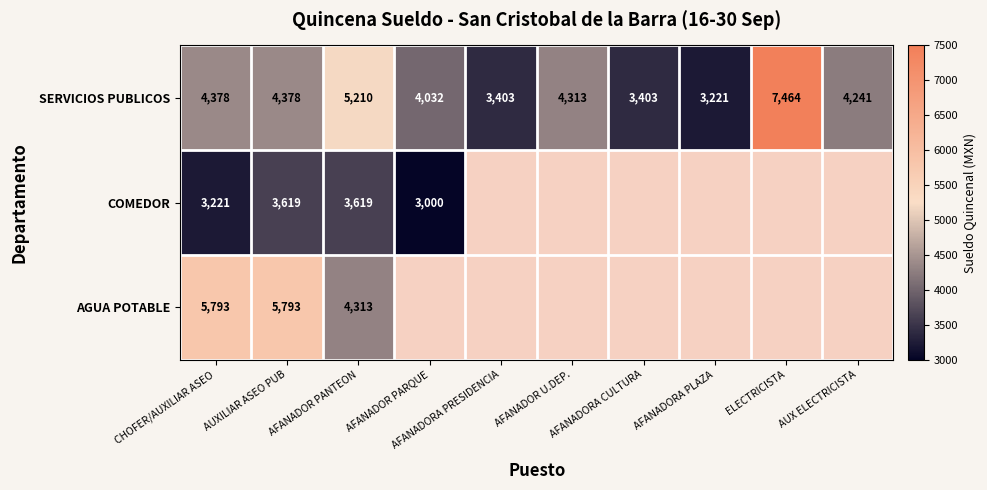

At which label is SERVICIOS PUBLICOS closest to 5342?

AFANADOR PANTEON